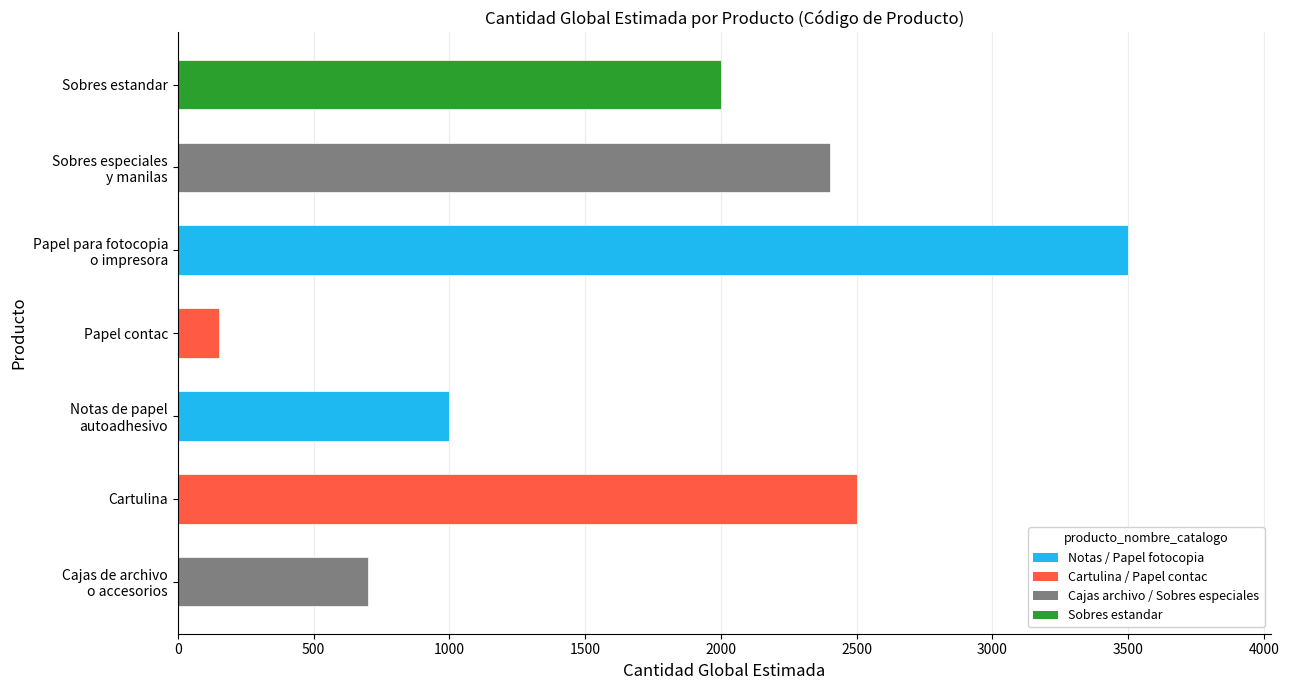

How many data points are less than 2000?

3